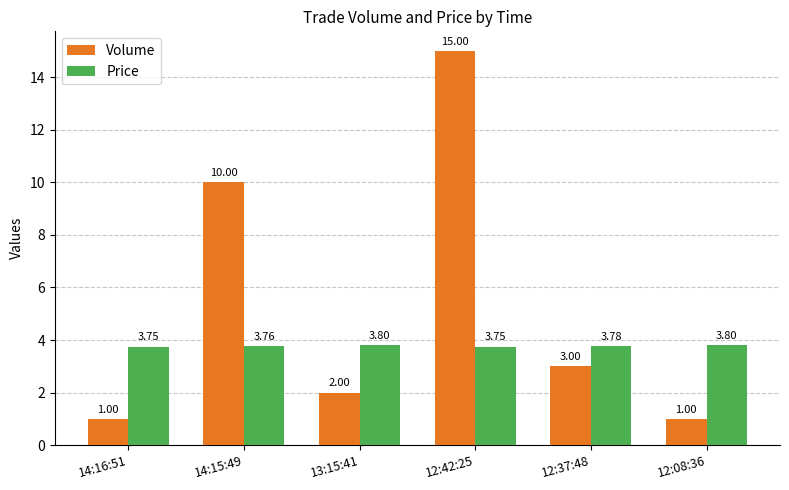

What position from the right is 12:37:48?

2